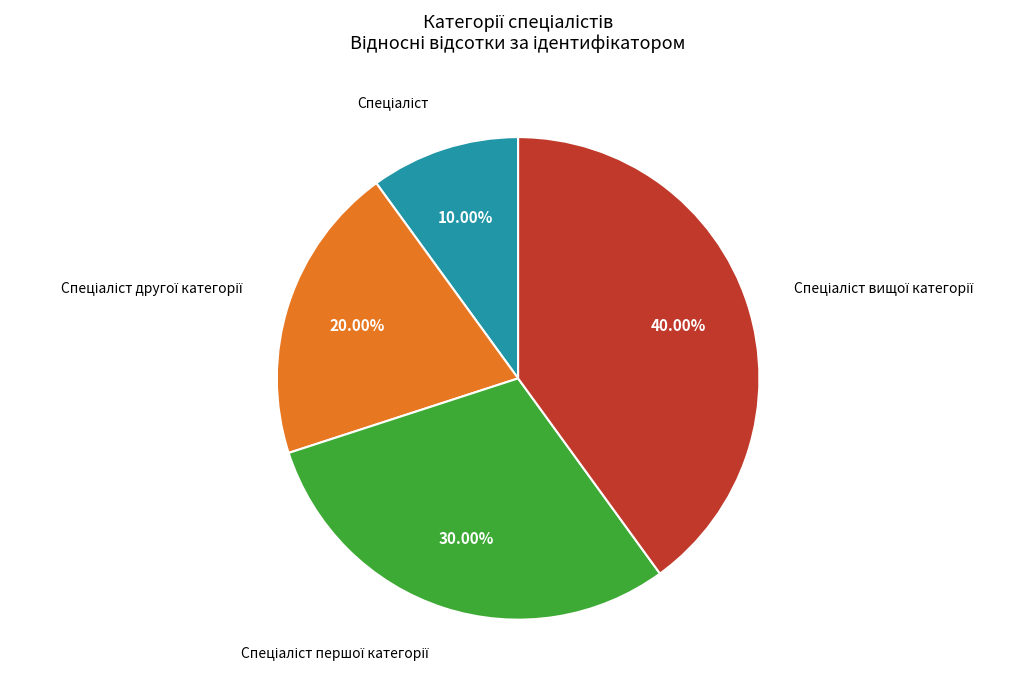

Is there a majority slice in this chart?

No